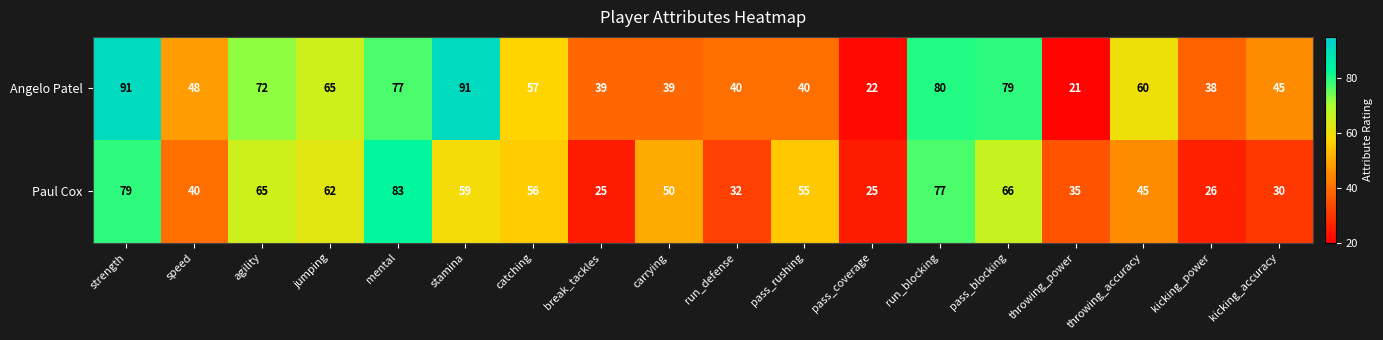

Where does the Angelo Patel series first go above 57?

strength